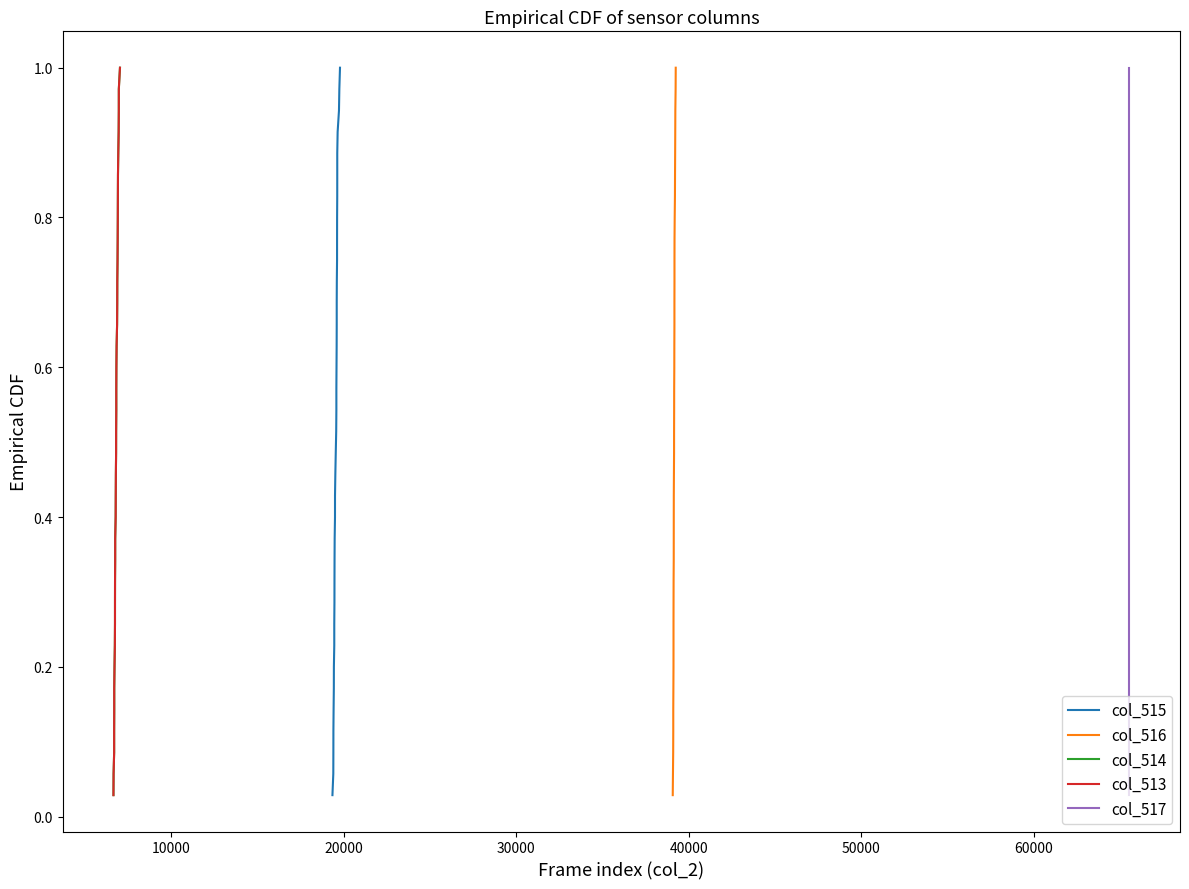

Reading left to right, what are all the values shown in this chart?

col_515: 0.0	0.1	0.1	0.1	0.1	0.2	0.2	0.2	0.3	0.3	0.3	0.3	0.4	0.4	0.4	0.5	0.5	0.5	0.5	0.6	0.6	0.6	0.7	0.7	0.7	0.7	0.8	0.8	0.8	0.9	0.9	0.9	0.9	1.0	1.0
col_516: 0.0	0.1	0.1	0.1	0.1	0.2	0.2	0.2	0.3	0.3	0.3	0.3	0.4	0.4	0.4	0.5	0.5	0.5	0.5	0.6	0.6	0.6	0.7	0.7	0.7	0.7	0.8	0.8	0.8	0.9	0.9	0.9	0.9	1.0	1.0
col_514: 0.0	0.1	0.1	0.1	0.1	0.2	0.2	0.2	0.3	0.3	0.3	0.3	0.4	0.4	0.4	0.5	0.5	0.5	0.5	0.6	0.6	0.6	0.7	0.7	0.7	0.7	0.8	0.8	0.8	0.9	0.9	0.9	0.9	1.0	1.0
col_513: 0.0	0.1	0.1	0.1	0.1	0.2	0.2	0.2	0.3	0.3	0.3	0.3	0.4	0.4	0.4	0.5	0.5	0.5	0.5	0.6	0.6	0.6	0.7	0.7	0.7	0.7	0.8	0.8	0.8	0.9	0.9	0.9	0.9	1.0	1.0
col_517: 0.0	0.1	0.1	0.1	0.1	0.2	0.2	0.2	0.3	0.3	0.3	0.3	0.4	0.4	0.4	0.5	0.5	0.5	0.5	0.6	0.6	0.6	0.7	0.7	0.7	0.7	0.8	0.8	0.8	0.9	0.9	0.9	0.9	1.0	1.0